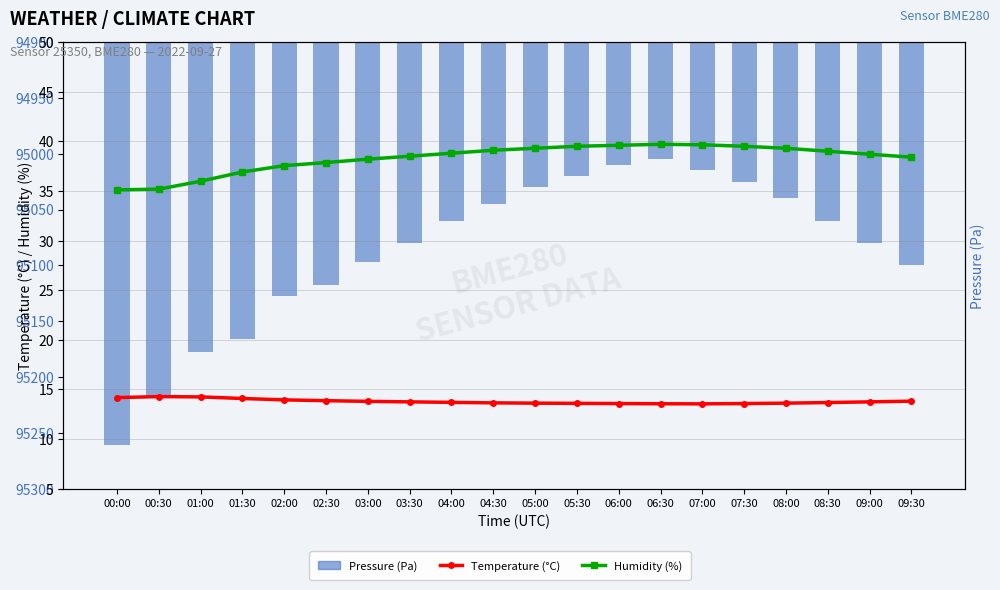

At which label does Humidity (%) reach its peak?

06:30